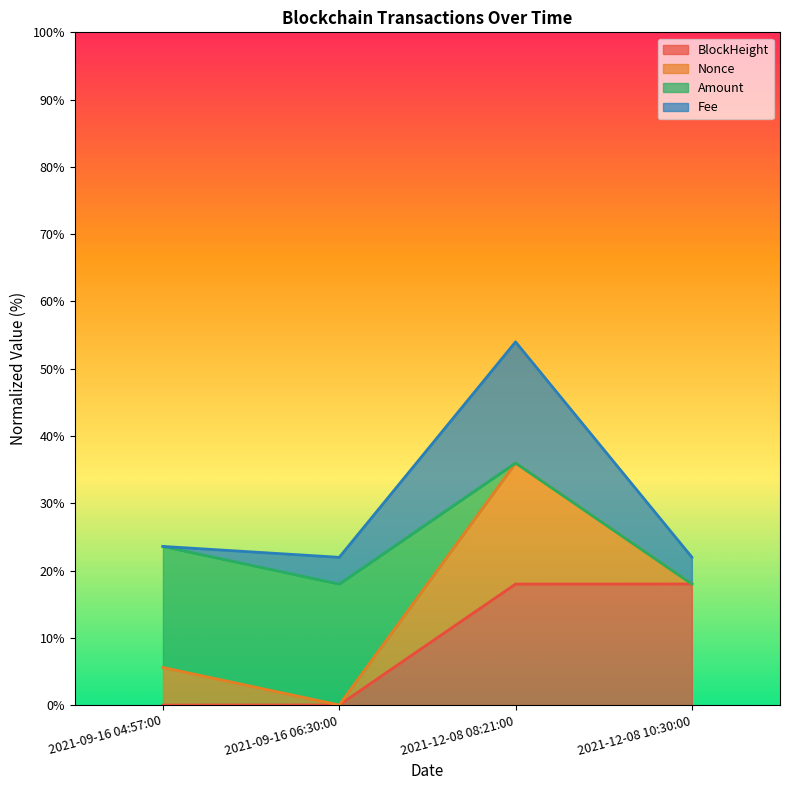

True or false: Nonce and BlockHeight cross at least once.

False